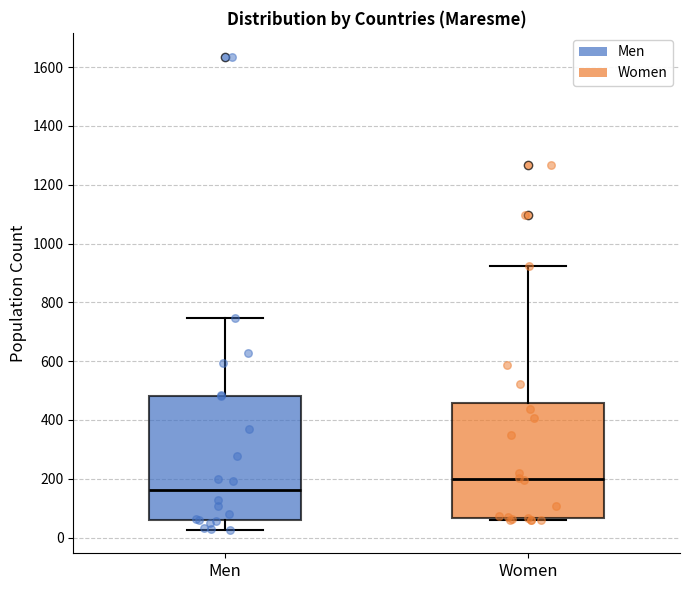

Which box is the tallest, from its lower edge to its upper edge?

Men